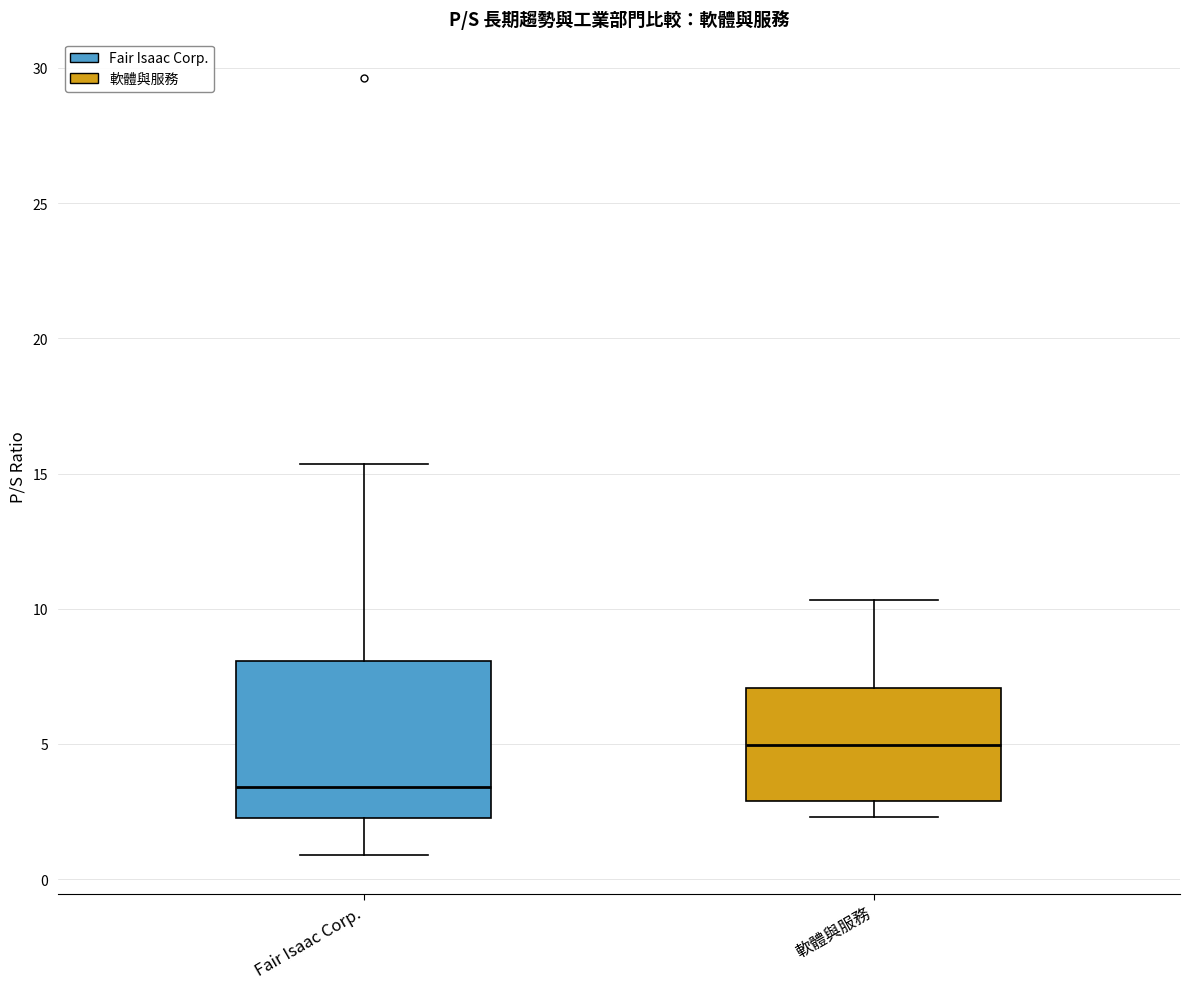

Reading left to right, transcribe this box plot: for each box, give where its median line is, the range the box spans, and where its two whiskers end, as read against the y-axis. The values are not printed on the chart, so give them approximately, as read against the axis.

Fair Isaac Corp.: median 3.5, box 2.5 to 8.0, whiskers 1.0 to 15.5
軟體與服務: median 5.0, box 3.0 to 7.0, whiskers 2.5 to 10.5